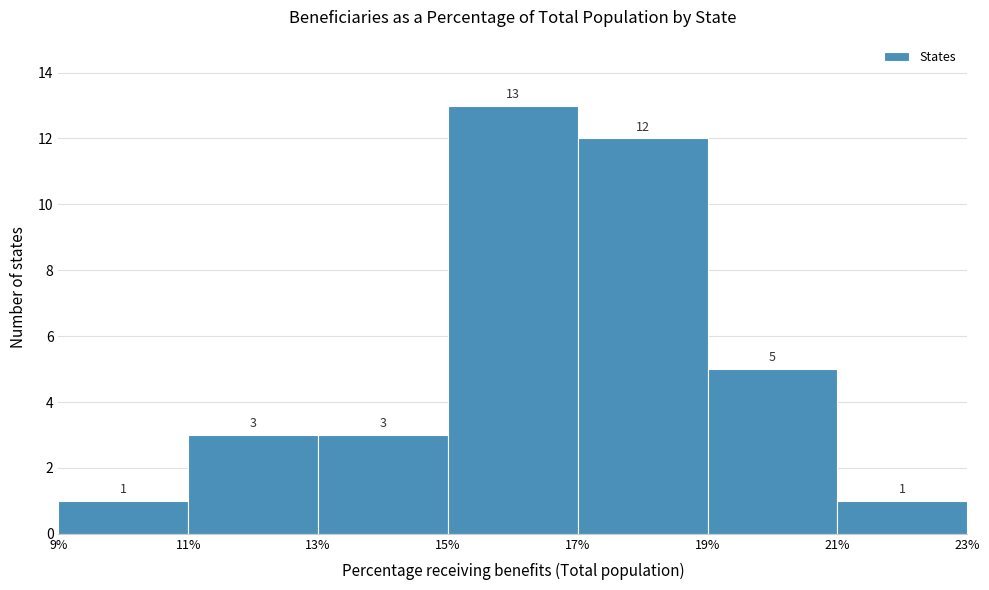

Reading left to right, transcribe this chart: for each bar, give the range it covers on the x-axis and its height.

9% to 11%: 1
11% to 13%: 3
13% to 15%: 3
15% to 17%: 13
17% to 19%: 12
19% to 21%: 5
21% to 23%: 1